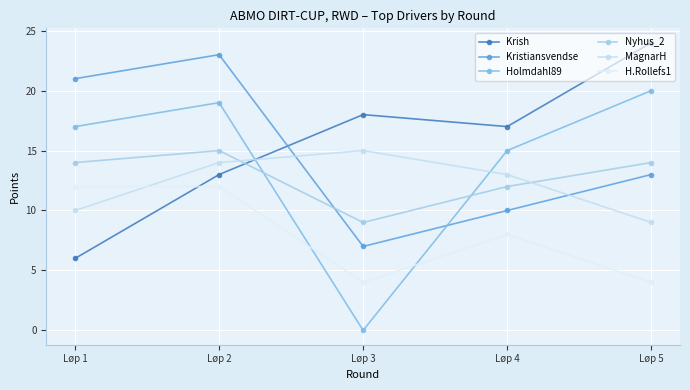

Between Løp 1 and Løp 4, which series saw the biggest shift?

Krish